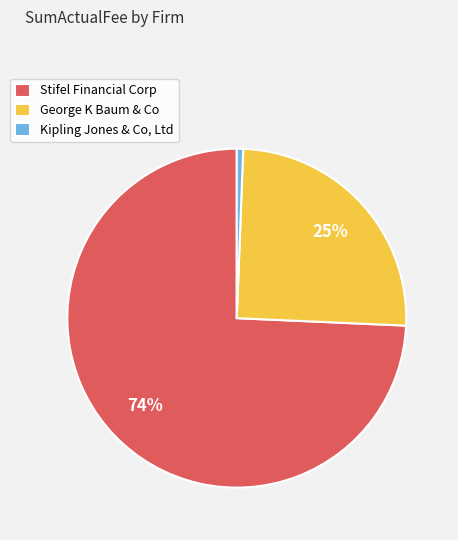

To the nearest percent, what percentage of the pie is George K Baum & Co?

25%